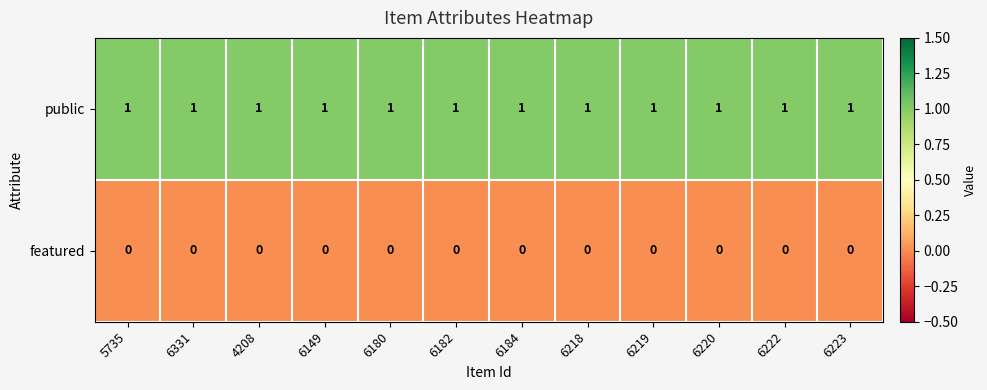

List the series in order of their peak value, lowest first.

featured, public